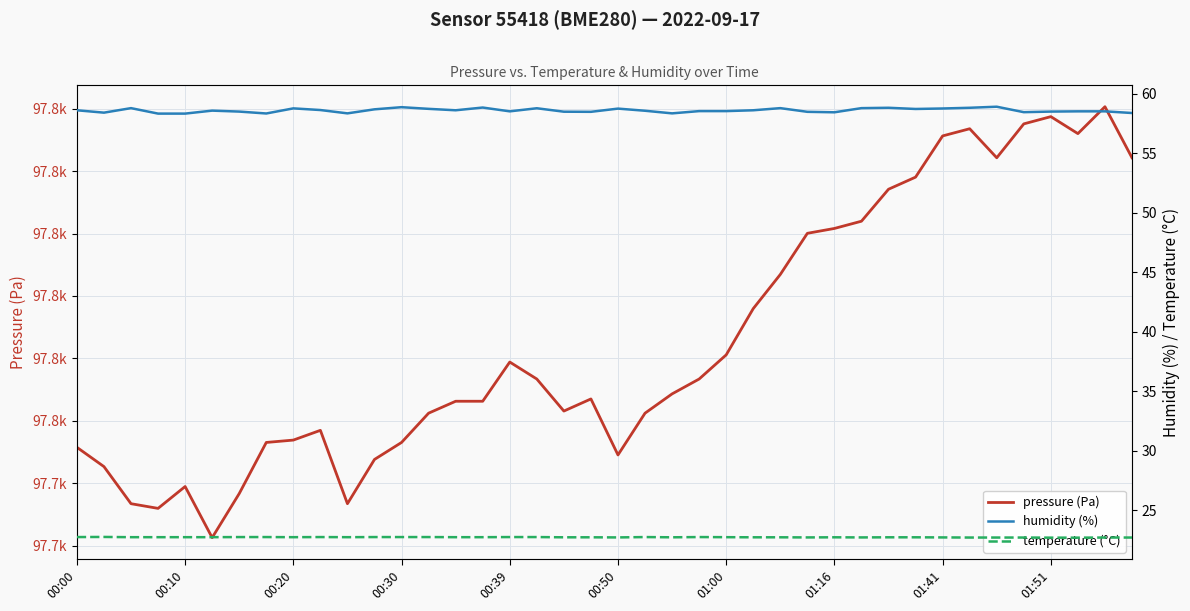

Where does the pressure (Pa) series first go above 97754?

00:39